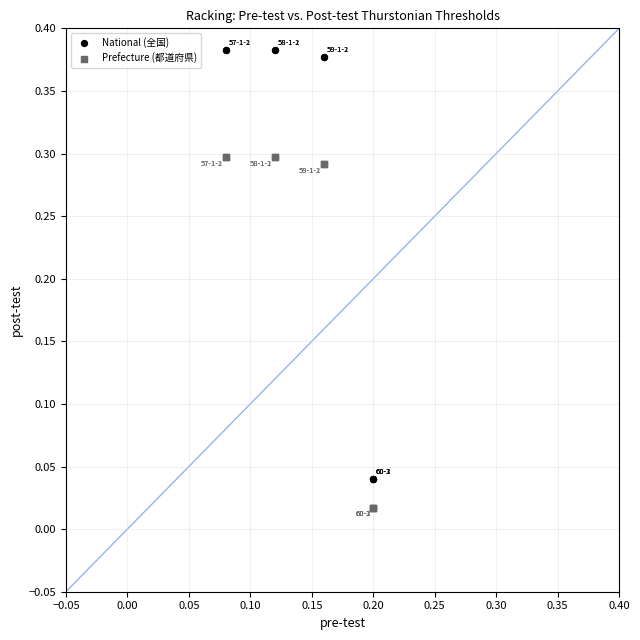

Which series has the largest Y range (max minus min)?

National (全国)